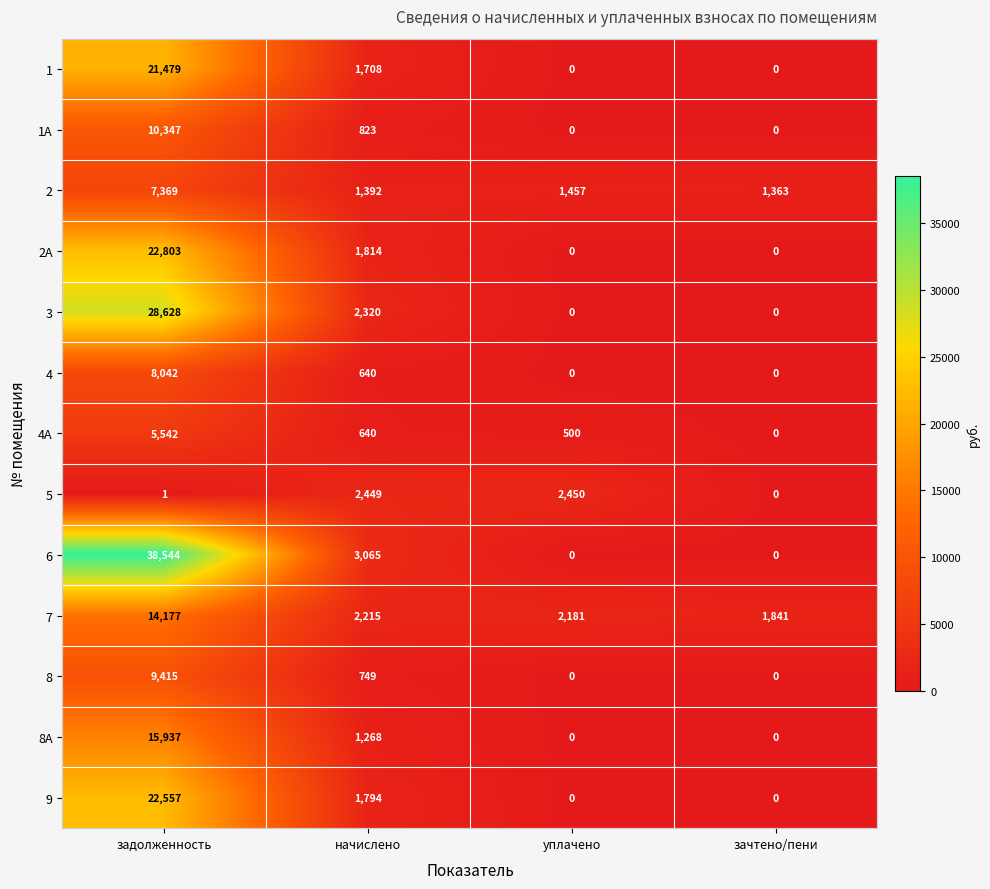

At which label does 3 reach its peak?

задолженность